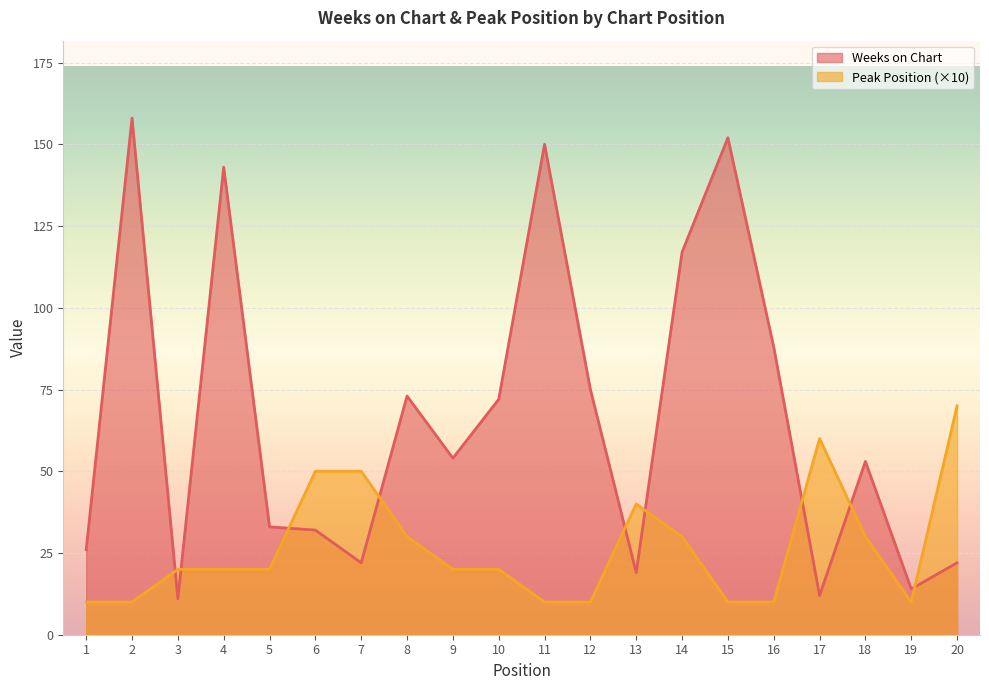

Reading left to right, extract all data points from this chart.

Weeks on Chart: 1=26	2=158	3=11	4=143	5=33	6=32	7=22	8=73	9=54	10=72	11=150	12=75	13=19	14=117	15=152	16=88	17=12	18=53	19=14	20=22
Peak Position: 1=10	2=10	3=20	4=20	5=20	6=50	7=50	8=30	9=20	10=20	11=10	12=10	13=40	14=30	15=10	16=10	17=60	18=30	19=10	20=70